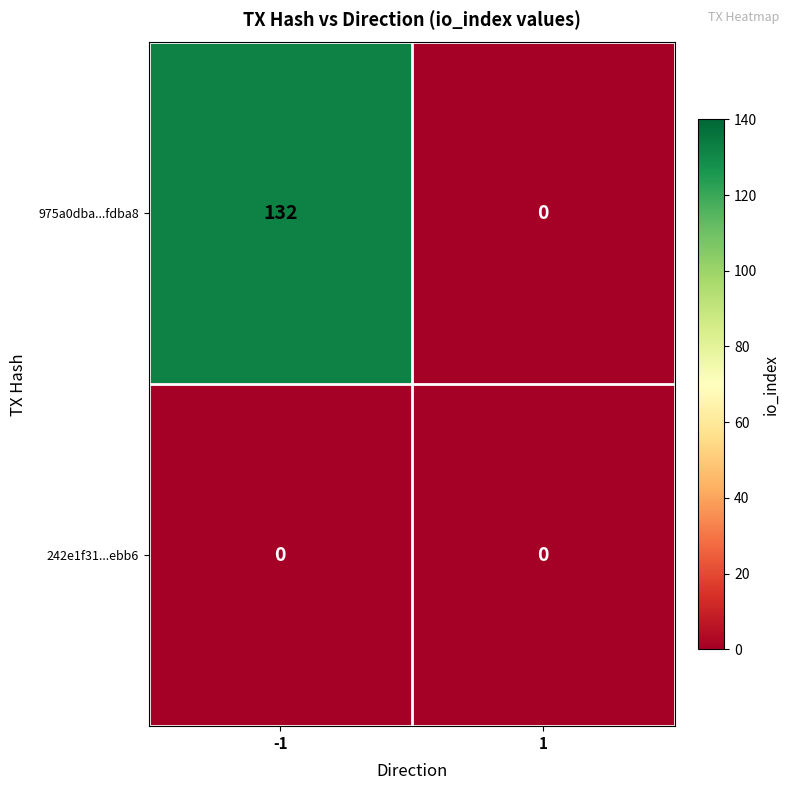

How many distinct data groups are displayed?

2